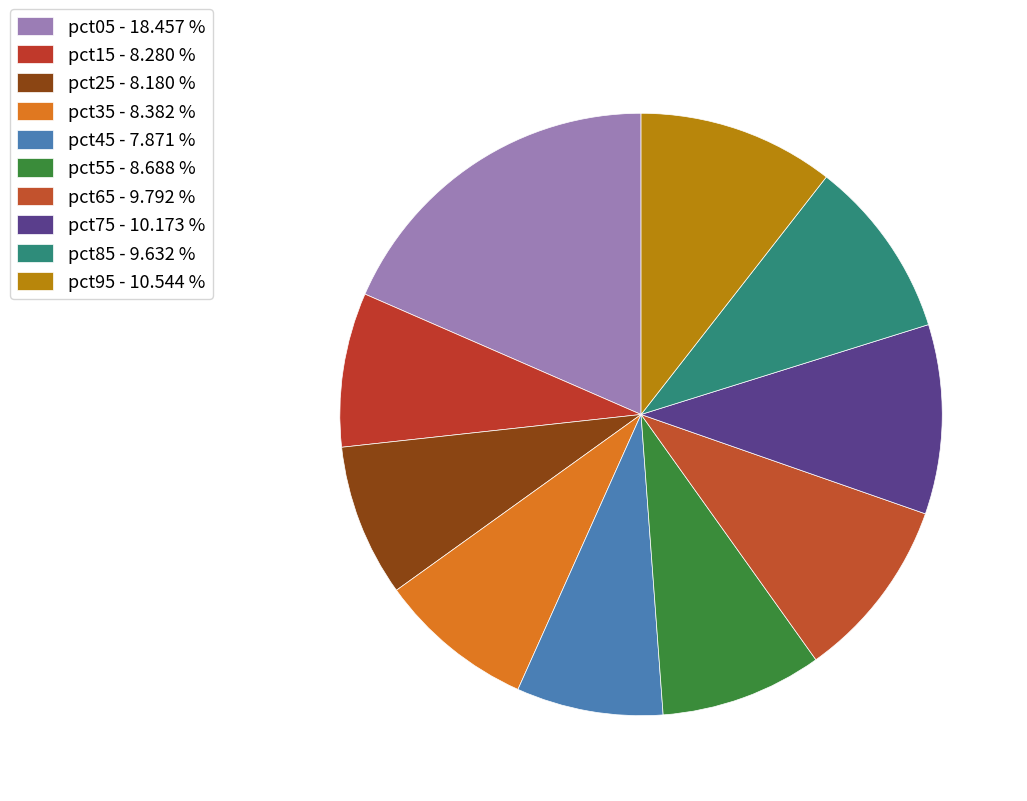

The pct75 slice represents 1% of the pie. True or false?

False